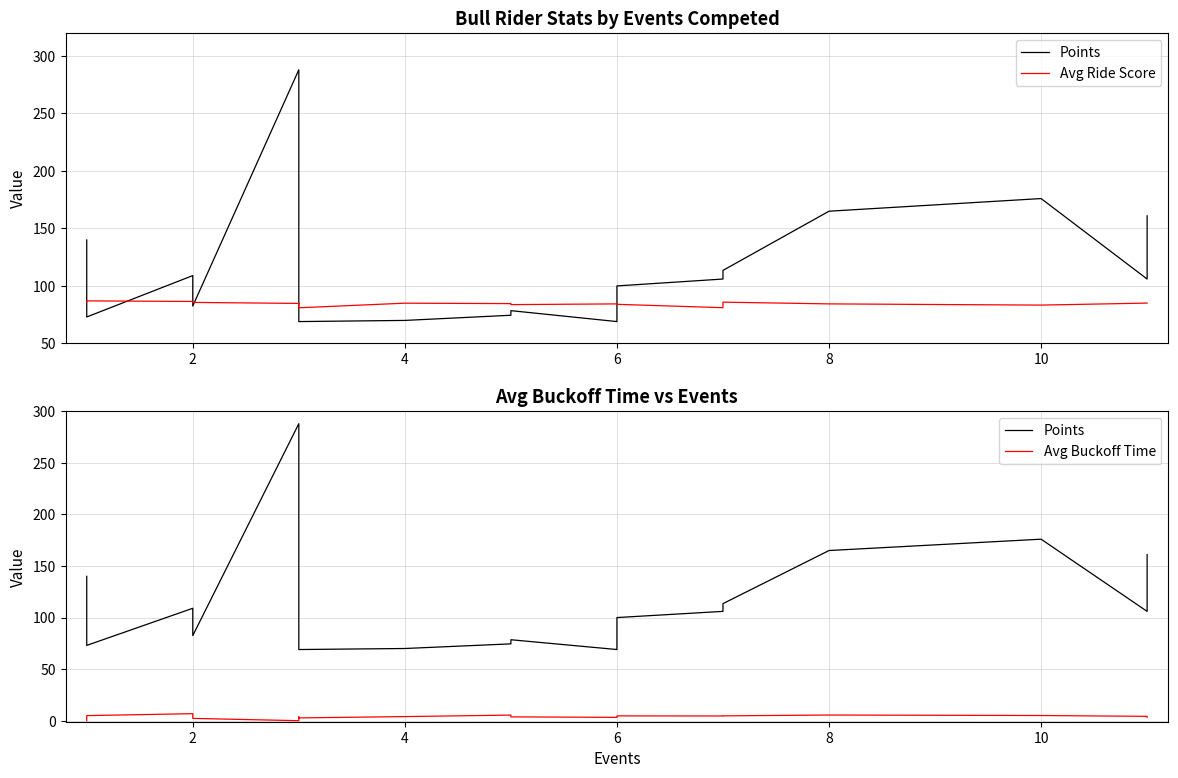

Which series has the widest spread of values?

Points